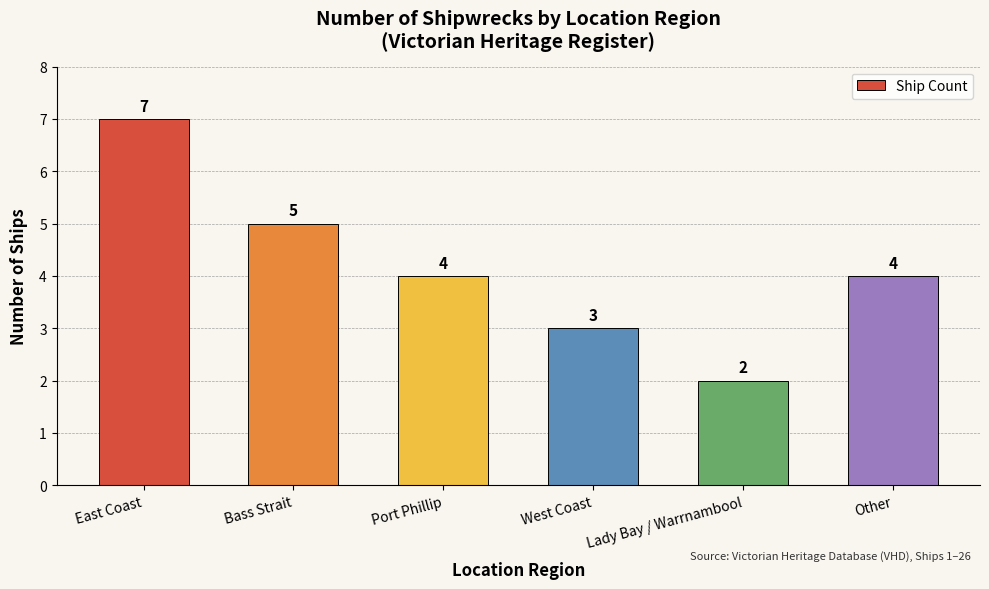

At which category does the chart reach its minimum across all series?

Lady Bay / Warrnambool